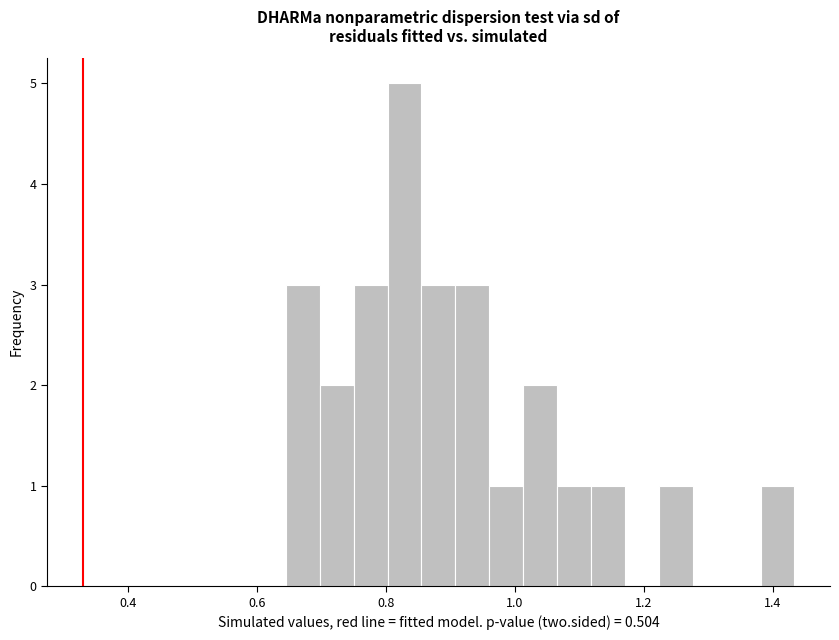

Read against the x-axis, roughly where is the centre of the tallest bar?

0.82